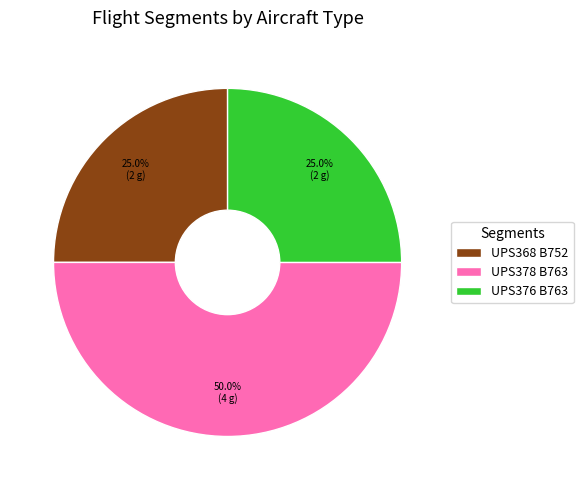

Approximately how many times larger is the value at UPS368 B752 compared to UPS376 B763?

1.0